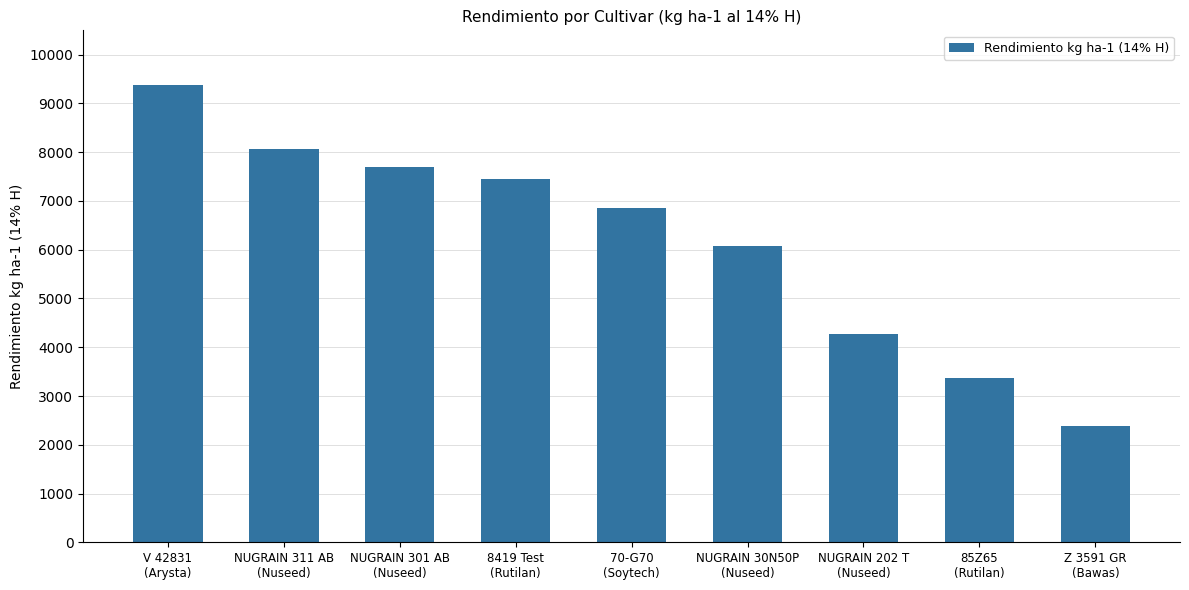

The value at NUGRAIN 301 AB
(Nuseed) is 7696. True or false?

True